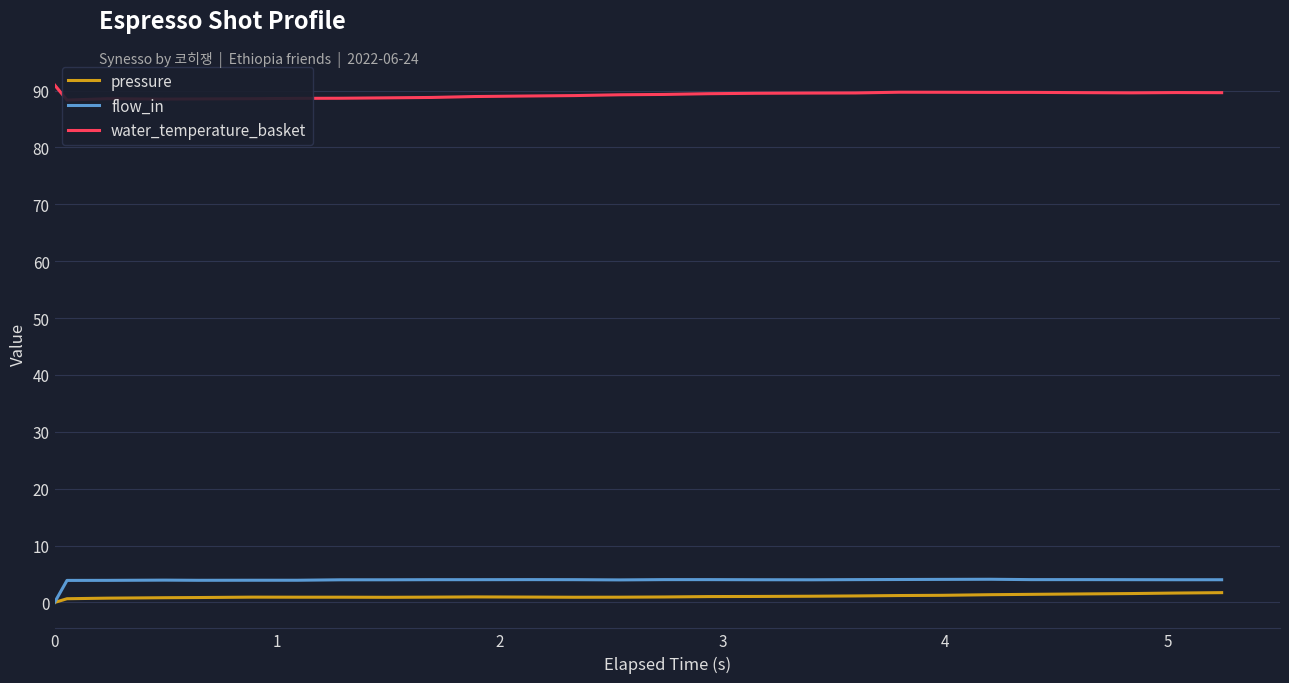

True or false: water_temperature_basket and pressure intersect in this chart.

False